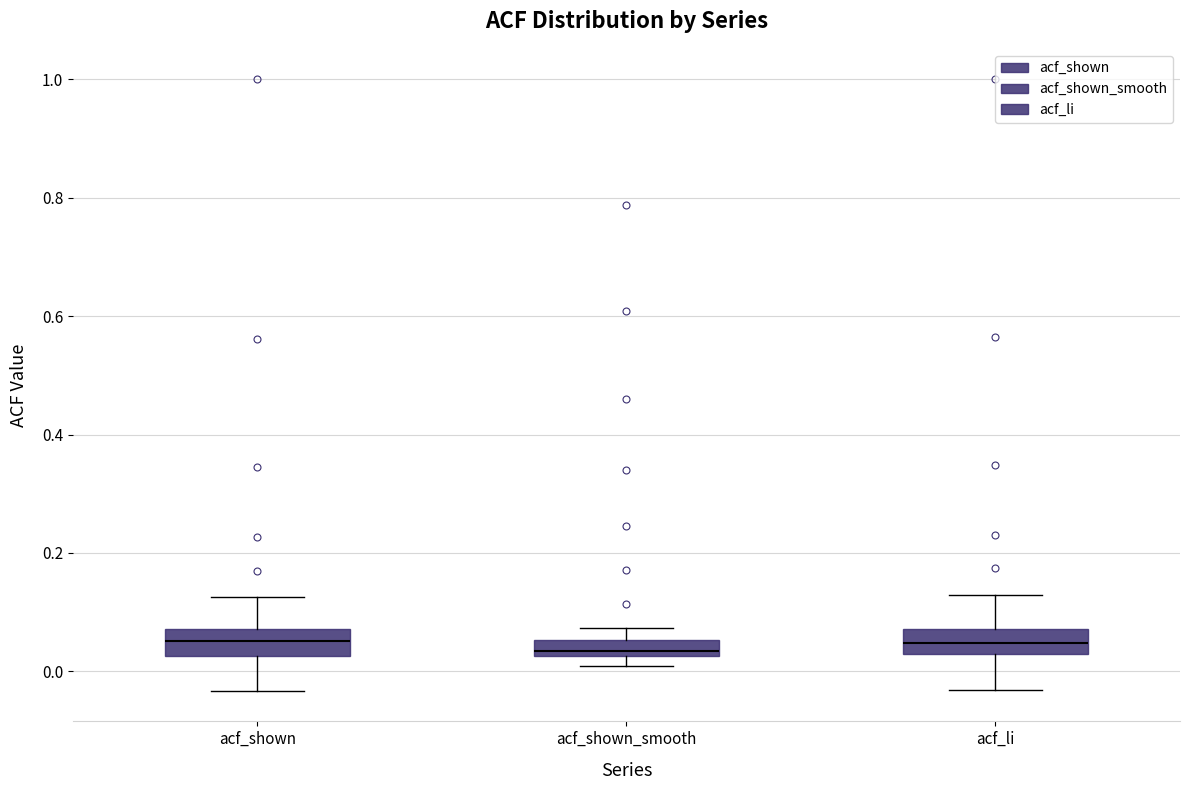

Where does the lower whisker of the box for acf_shown end on the y-axis? The values are not printed on the chart, so give them approximately, as read against the axis.

-0.04